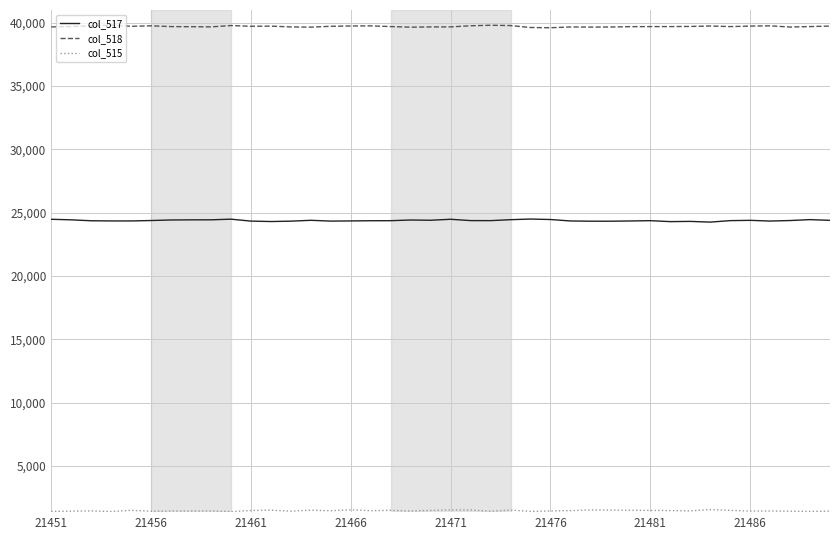

Which series has the largest total across all categories?

col_518